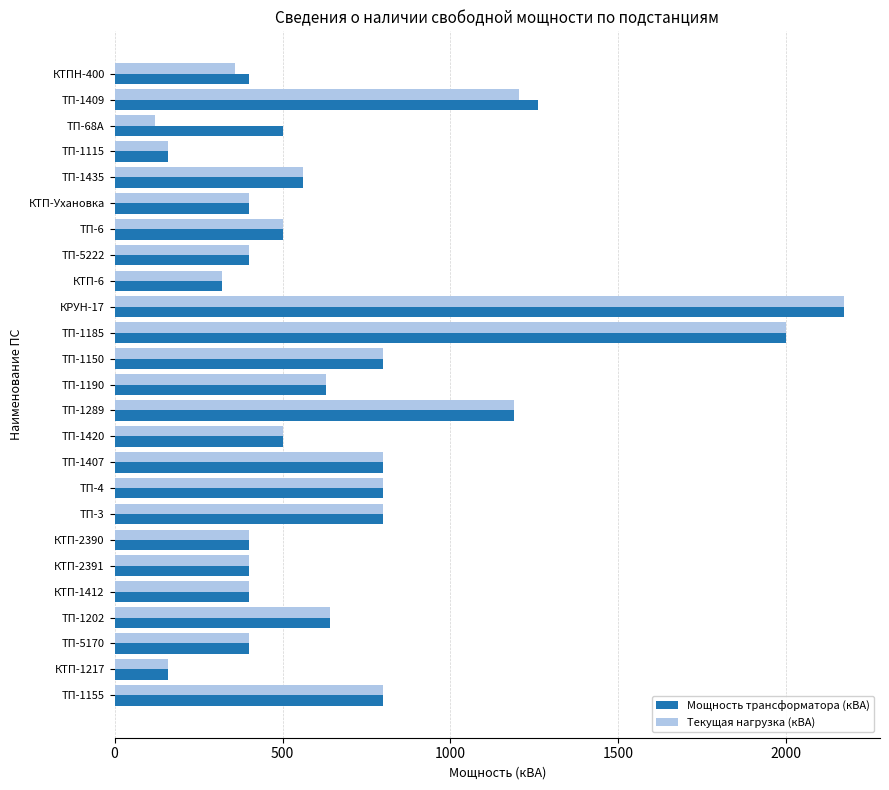

What is the difference between the maximum and minimum values in the Текущая нагрузка (кВА) series?

2050